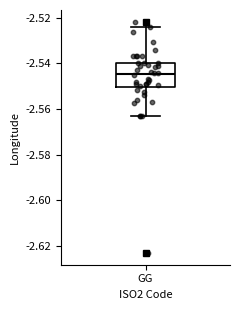

Transcribe this box plot: give where the median line is, the range the box spans, and where the two whiskers end, as read against the y-axis. The values are not printed on the chart, so give them approximately, as read against the axis.

median -2.544, box -2.550 to -2.540, whiskers -2.564 to -2.524